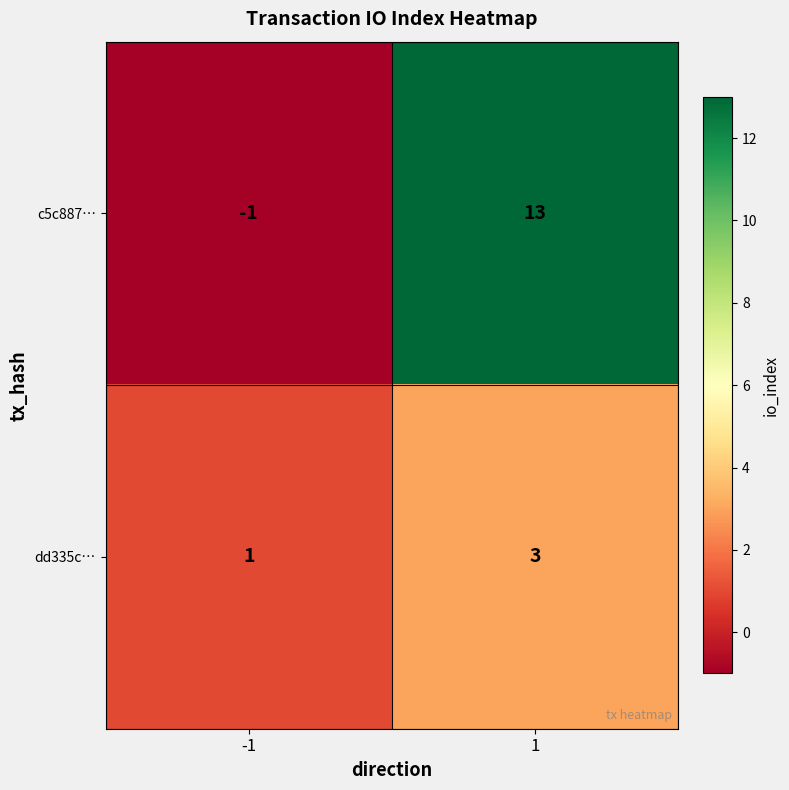

What value does the c5c887… series have at 1?

13